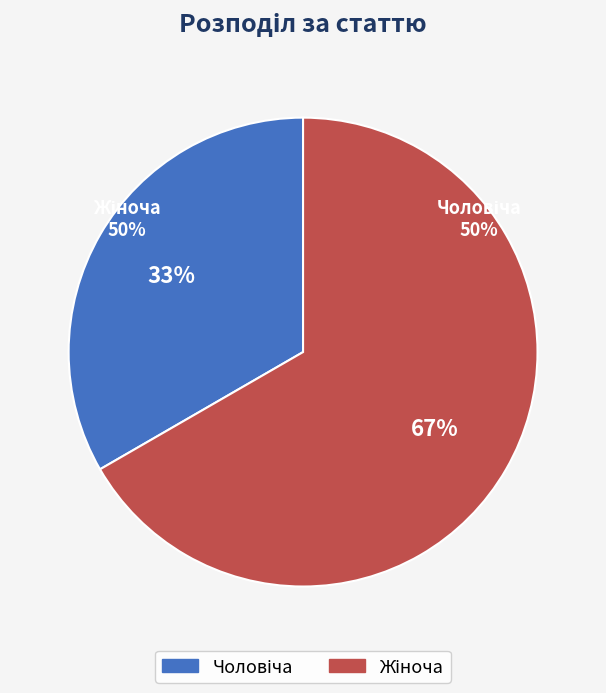

True or false: Жіноча accounts for 73% of the total.

False